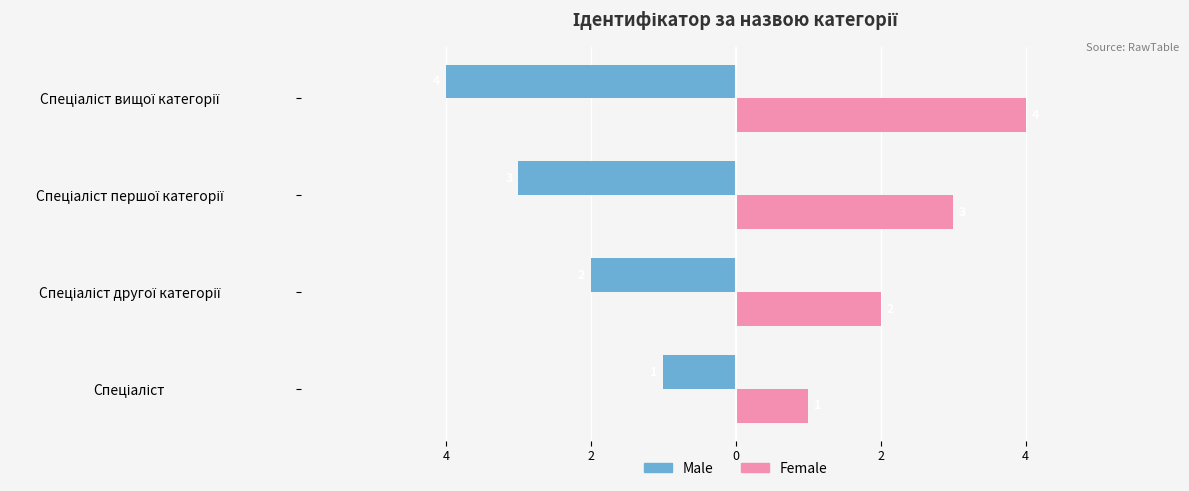

What are all the series names shown in the legend?

Male, Female